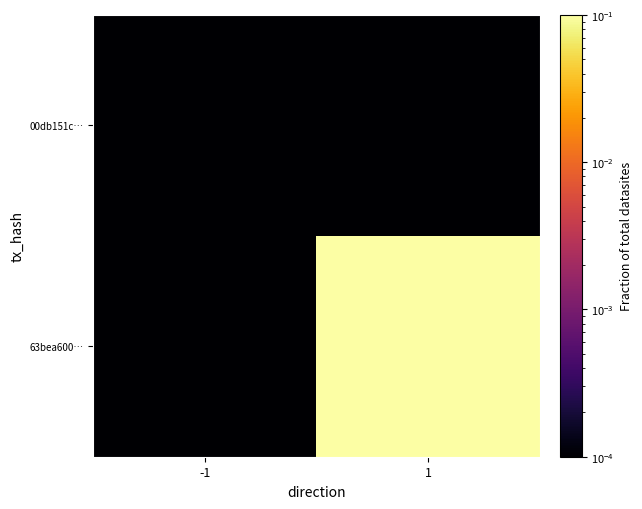

Reading left to right, what are all the values shown in this chart?

00db151c…: -1=0.0	1=0.0
63bea600…: -1=0.0	1=1.0